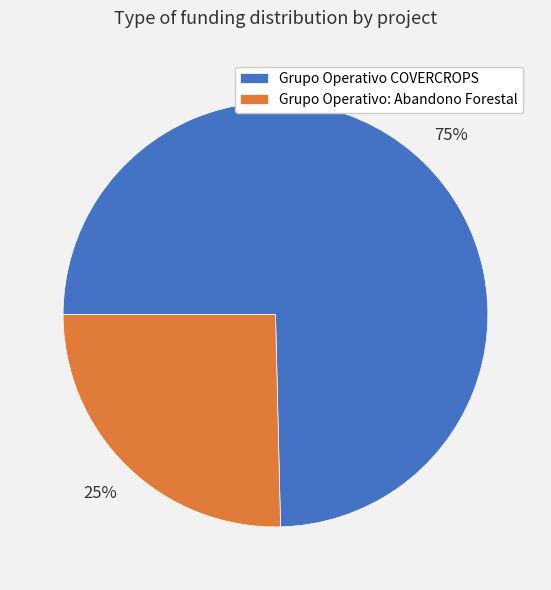

Do Grupo Operativo: Abandono Forestal and Grupo Operativo COVERCROPS together represent more than half of the pie?

Yes